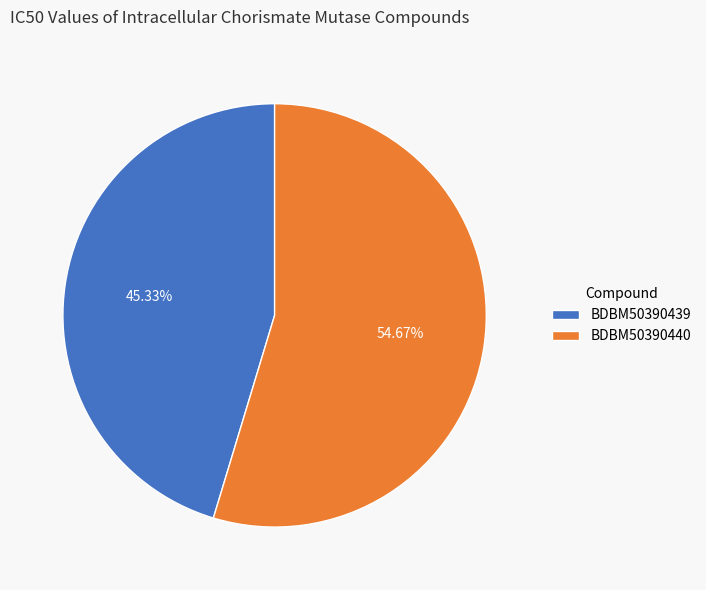

To the nearest percent, what is the difference between the largest and smallest slice percentages?

9%